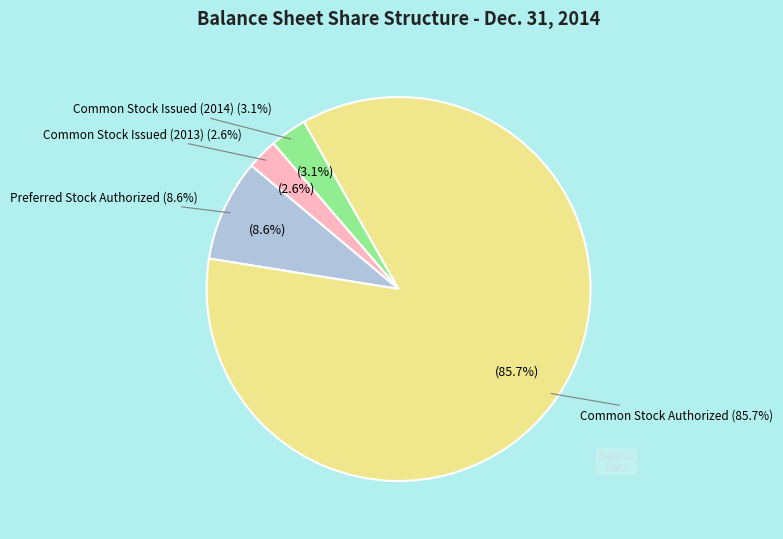

What is the largest slice in the pie chart?

Common Stock Authorized